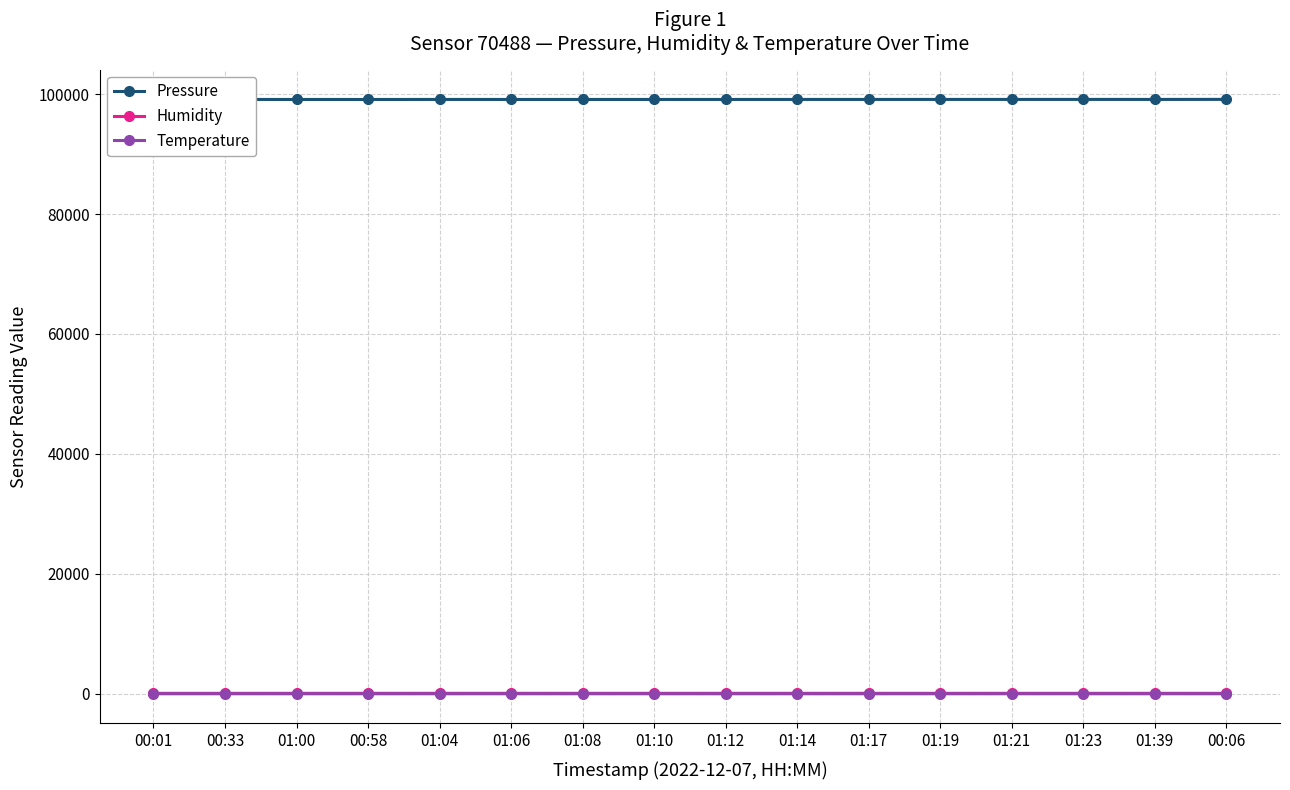

What is the value of the Humidity point at the 7th from the left?

79.8